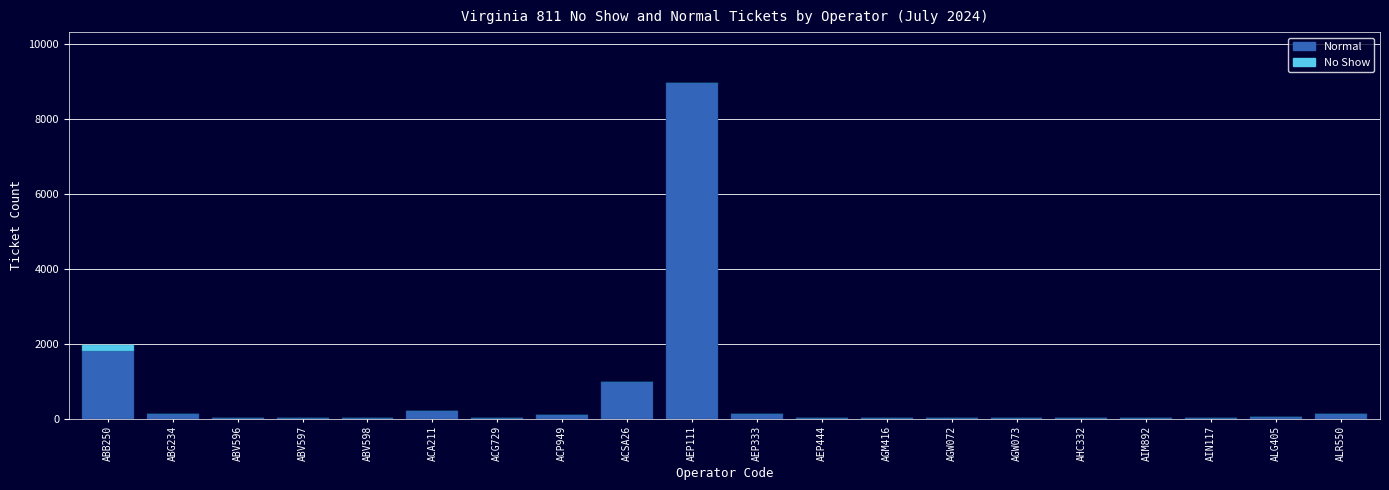

Does the chart contain stacked bars?

Yes